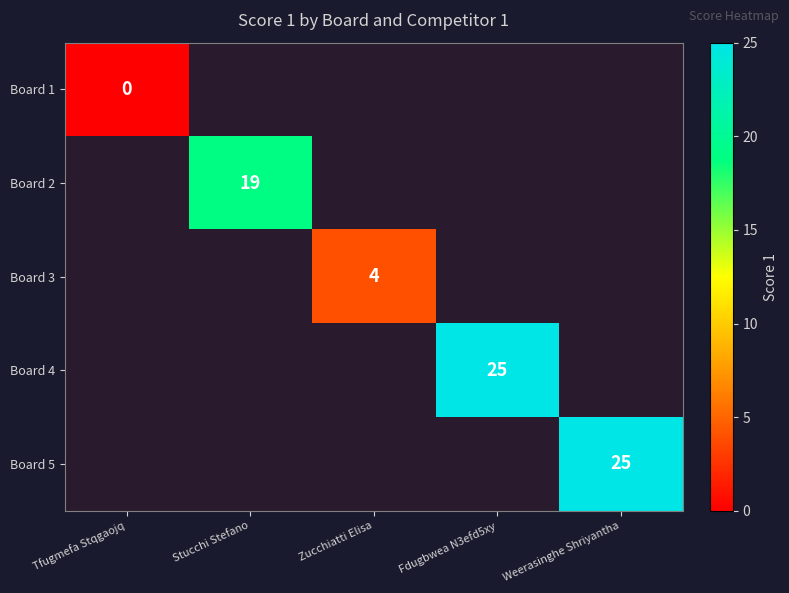

How many series are shown in this chart?

5